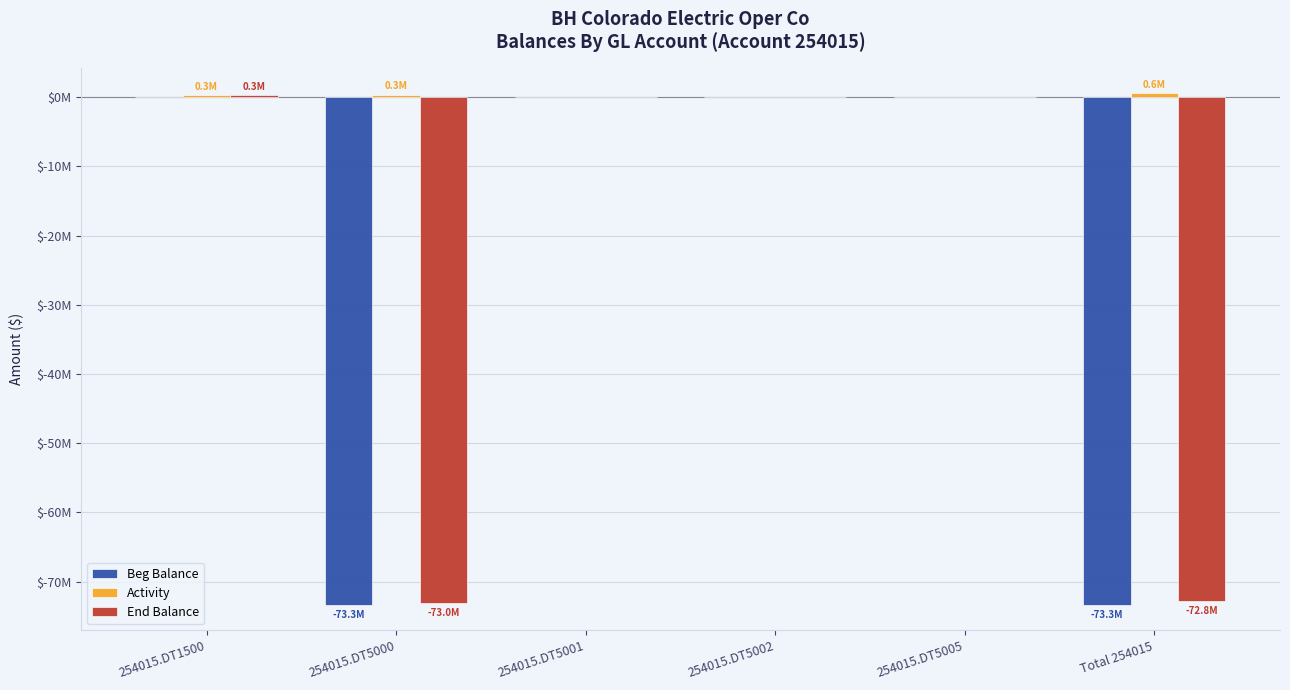

Are the bars grouped side by side (vs. stacked)?

Yes